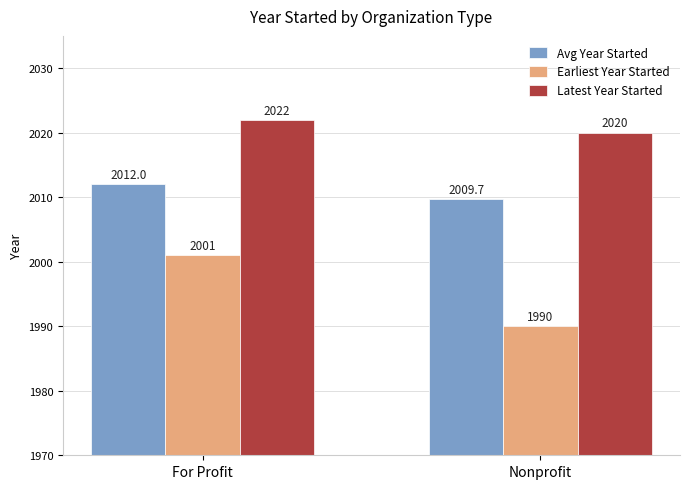

The Earliest Year Started series shows 1990.0 at Nonprofit. True or false?

True